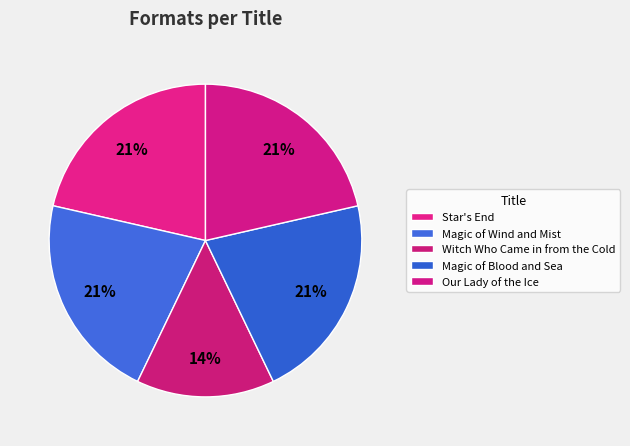

How many slices are in this pie chart?

5